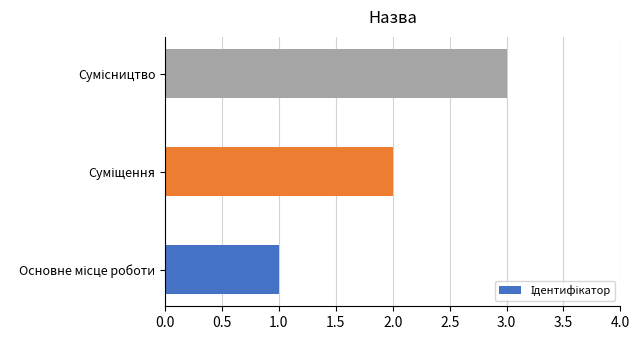

What is the maximum value shown in the chart?

3